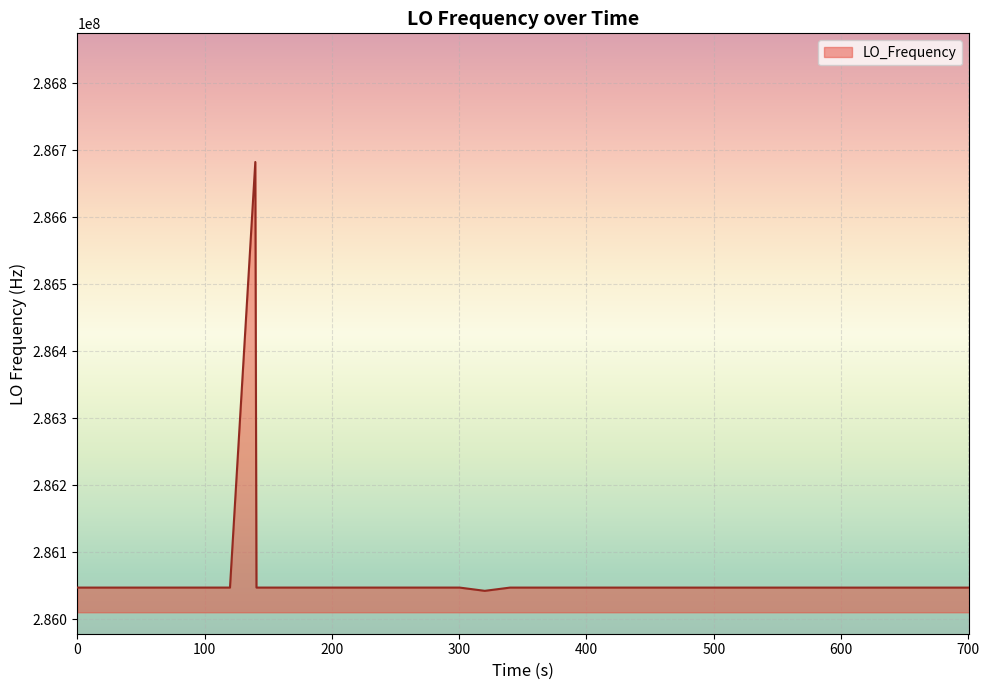

What is the maximum value shown in the chart?

286682707.9